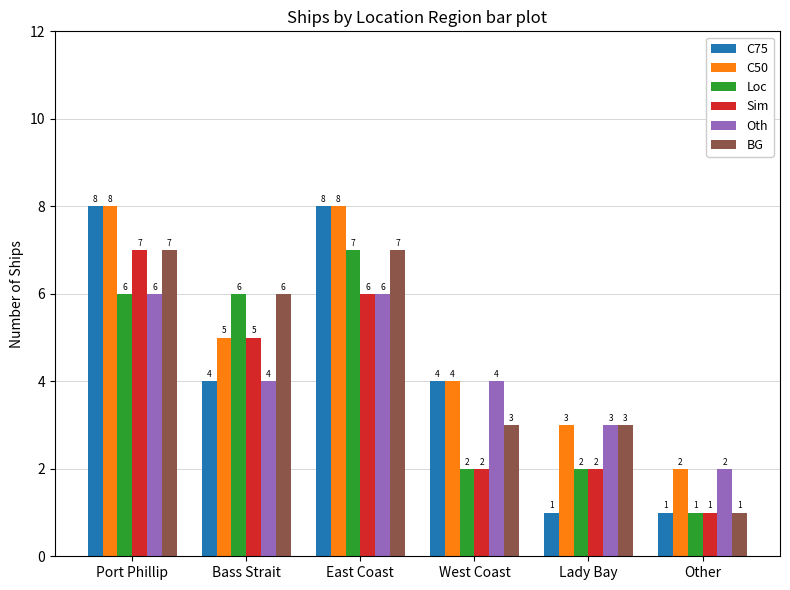

What position from the left is West Coast?

4